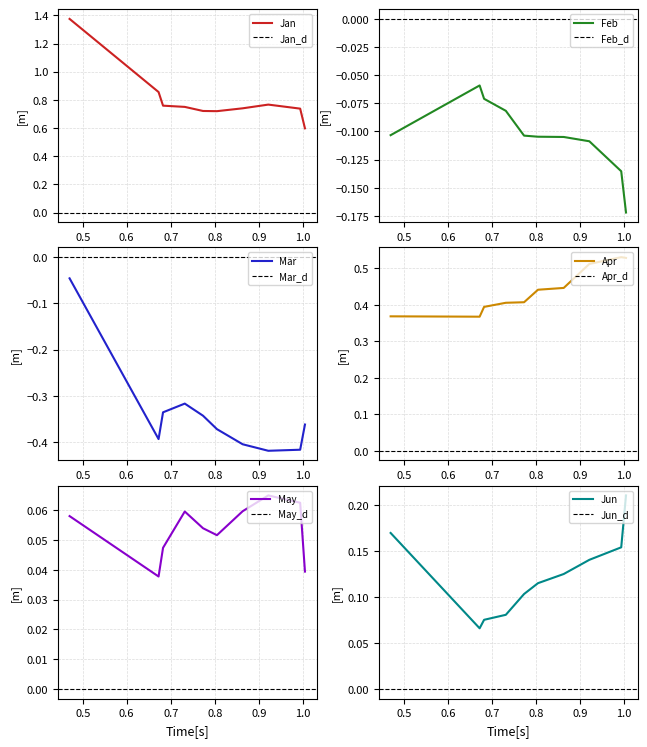

What is the approximate value of Mar at pct25?

-0.3